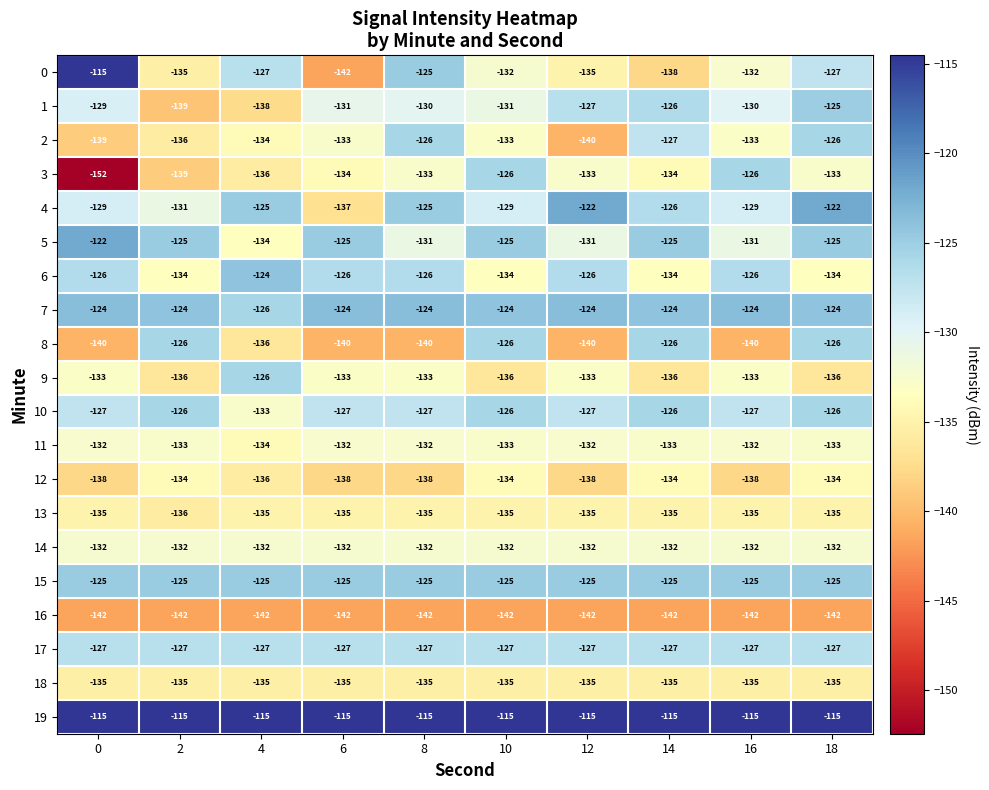

What is the total value across all series at 8?

-2601